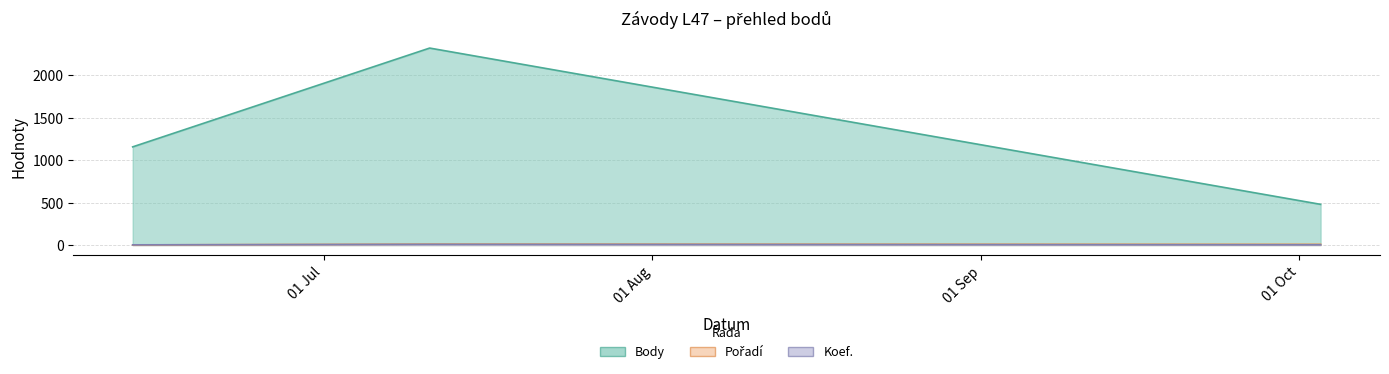

Does the chart have visible grid lines?

Yes